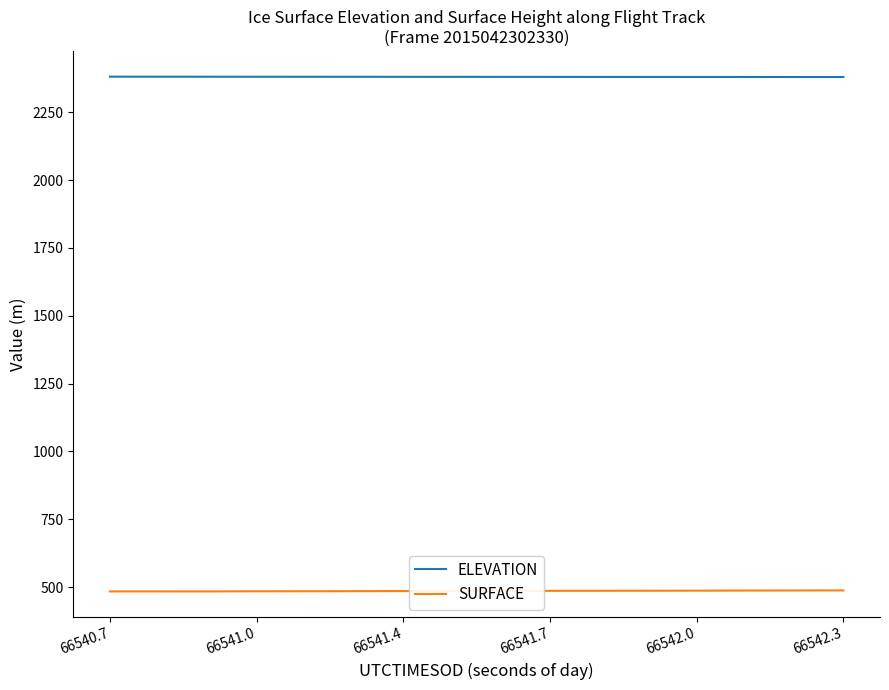

True or false: ELEVATION and SURFACE cross at least once.

False